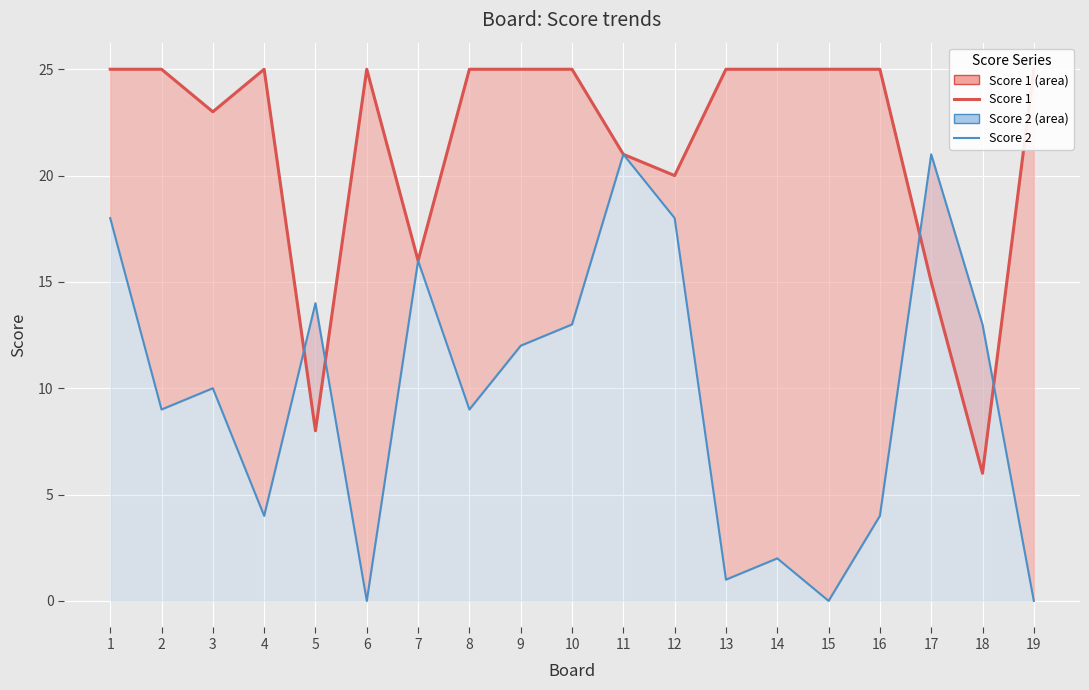

At which category does Score 2 reach its first local valley?

2